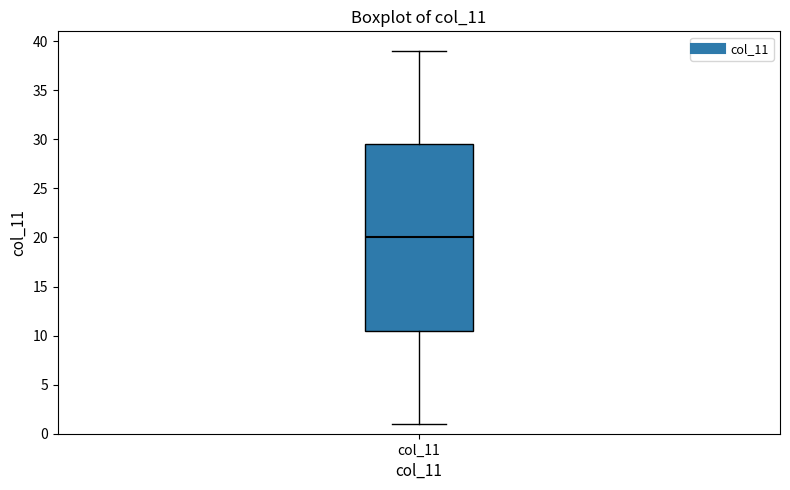

Read this box plot against the y-axis: the position of the median line, the range covered by the box, and the ends of both whiskers. The values are not printed on the chart, so give them approximately, as read against the axis.

median 20.0, box 10.5 to 29.5, whiskers 1.0 to 39.0